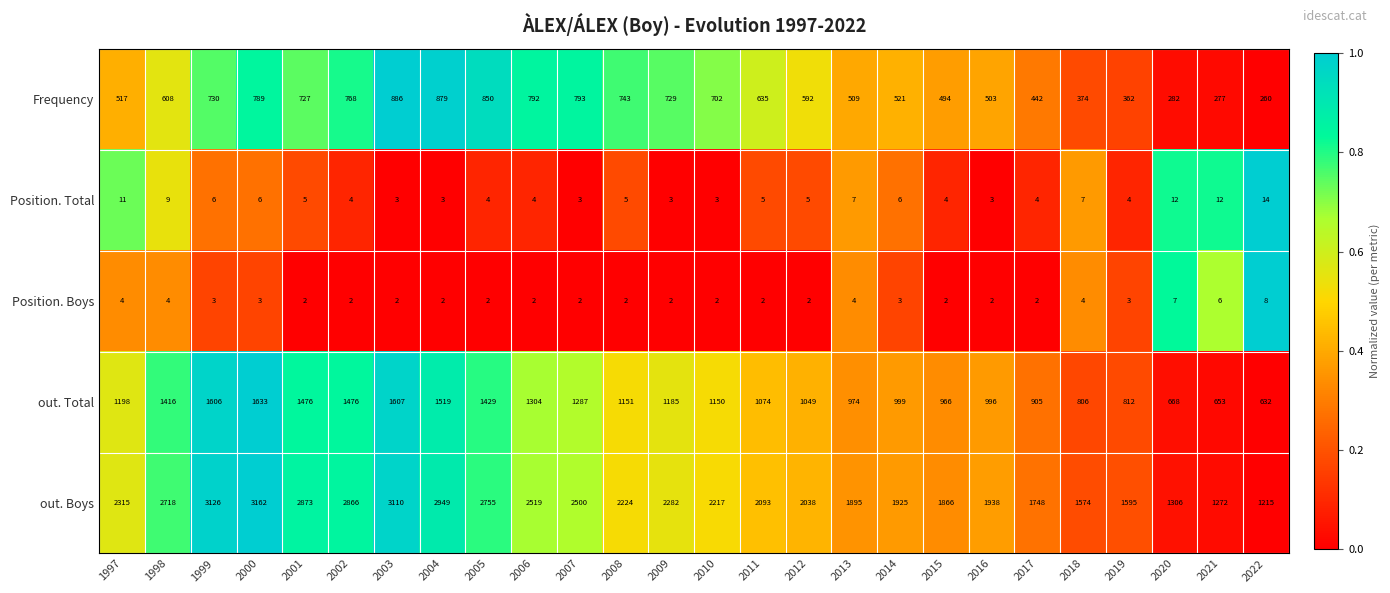

The Frequency series shows 768 at 2002. True or false?

True